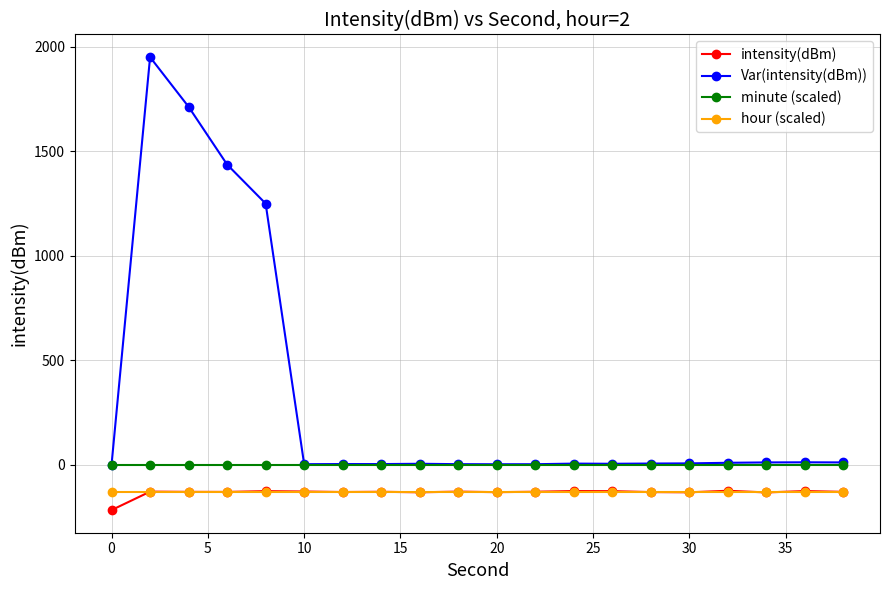

Which series has the largest total across all categories?

Var(intensity(dBm))